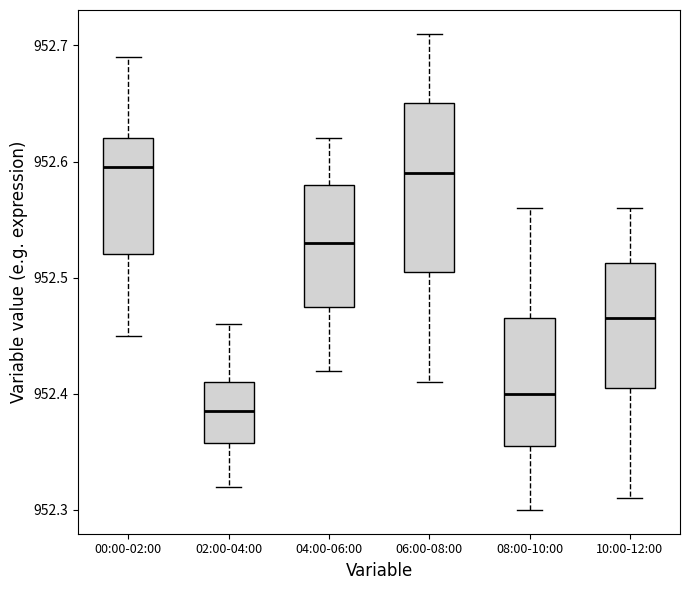

Where does the median line of the box for 10:00-12:00 sit on the y-axis? The values are not printed on the chart, so give them approximately, as read against the axis.

952.47